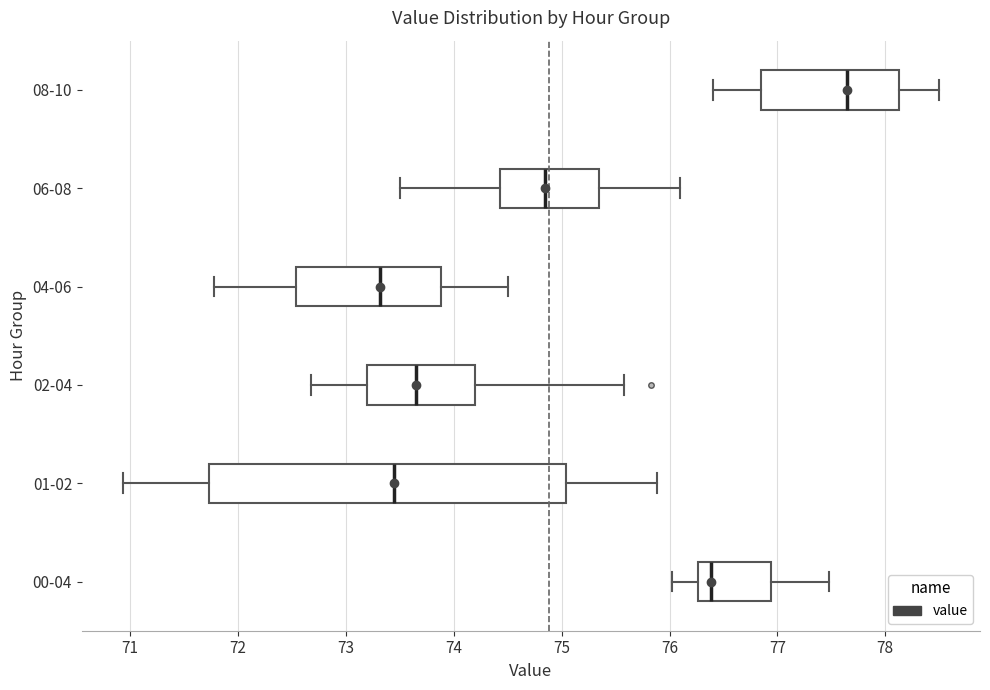

Reading bottom to top, transcribe this box plot: for each box, give where its median line is, the range the box spans, and where its two whiskers end, as read against the x-axis. The values are not printed on the chart, so give them approximately, as read against the axis.

00-04: median 76.4, box 76.3 to 76.9, whiskers 76.0 to 77.5
01-02: median 73.5, box 71.7 to 75.0, whiskers 70.9 to 75.9
02-04: median 73.7, box 73.2 to 74.2, whiskers 72.7 to 75.6
04-06: median 73.3, box 72.5 to 73.9, whiskers 71.8 to 74.5
06-08: median 74.9, box 74.4 to 75.4, whiskers 73.5 to 76.1
08-10: median 77.7, box 76.9 to 78.1, whiskers 76.4 to 78.5